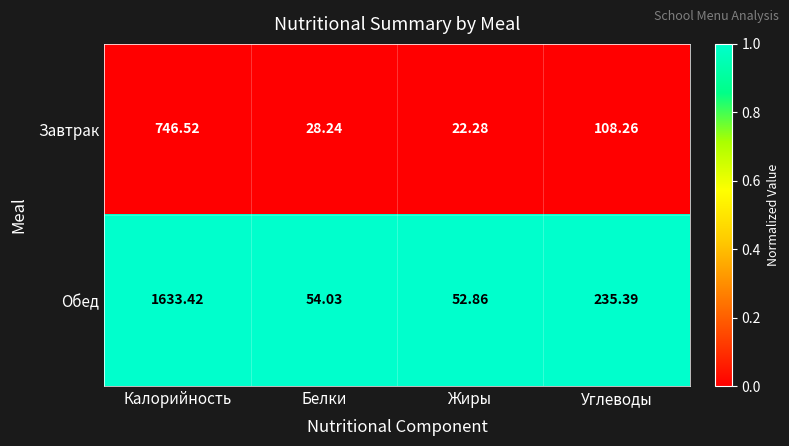

Which category has the highest value in the Завтрак series?

Калорийность